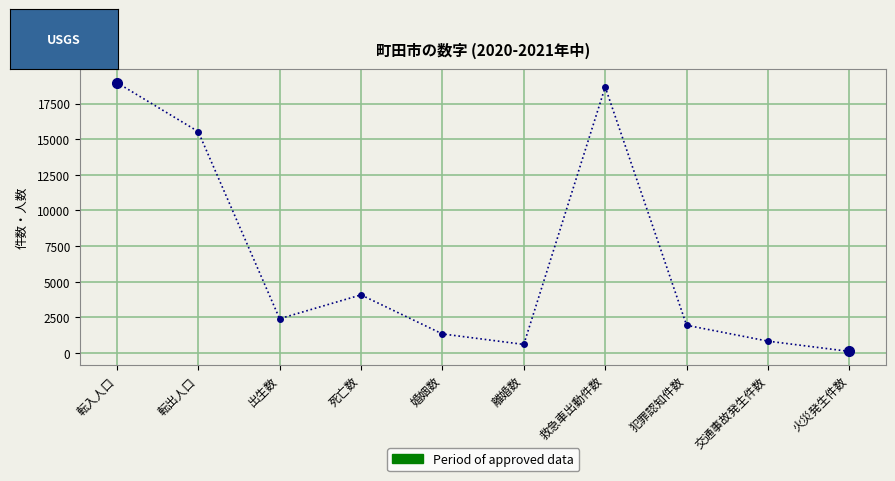

At which category does the data reach its first local peak?

死亡数